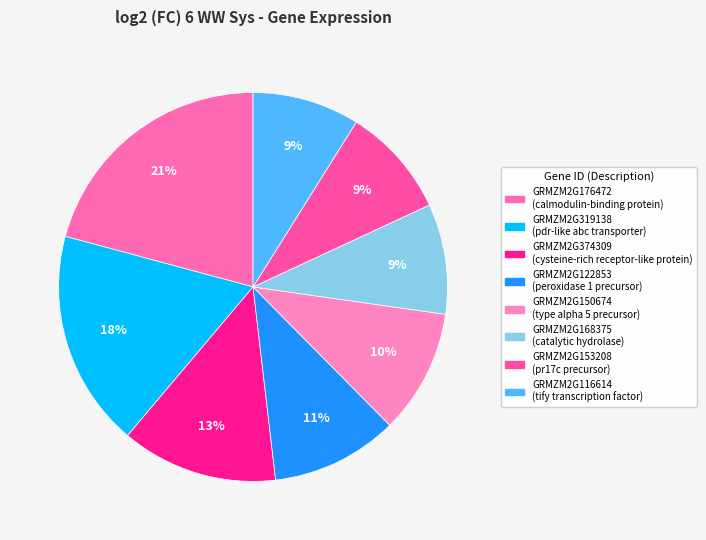

What is the largest slice in the pie chart?

GRMZM2G176472